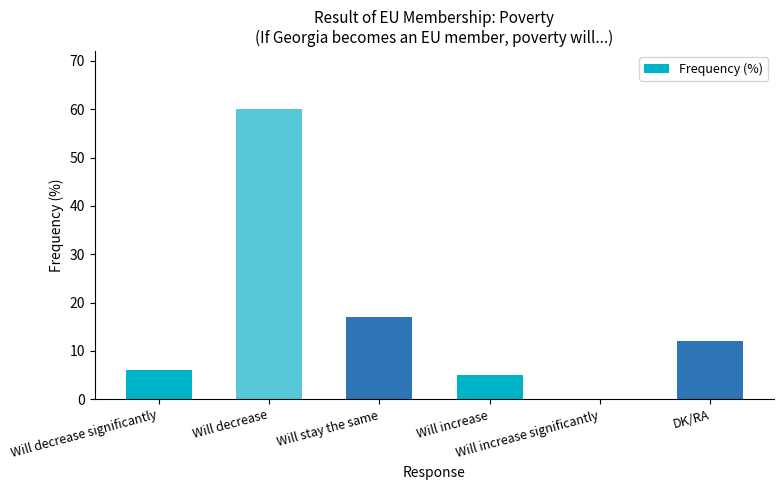

Count the number of data series in this chart.

1